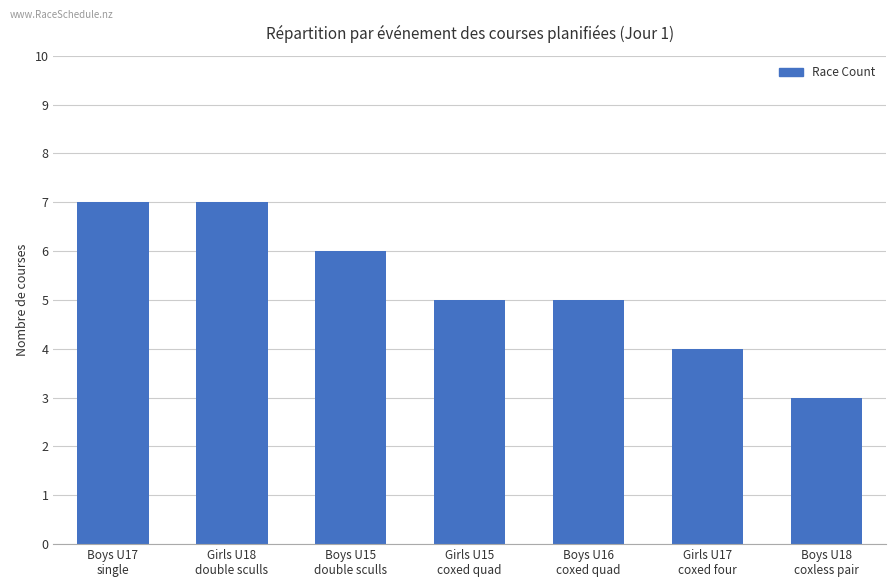

What is the maximum value shown in the chart?

7